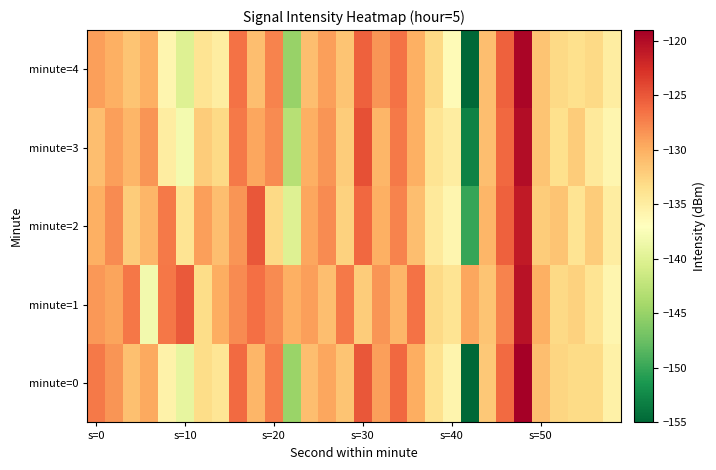

At how many categories does at least one series exceed -124?

1